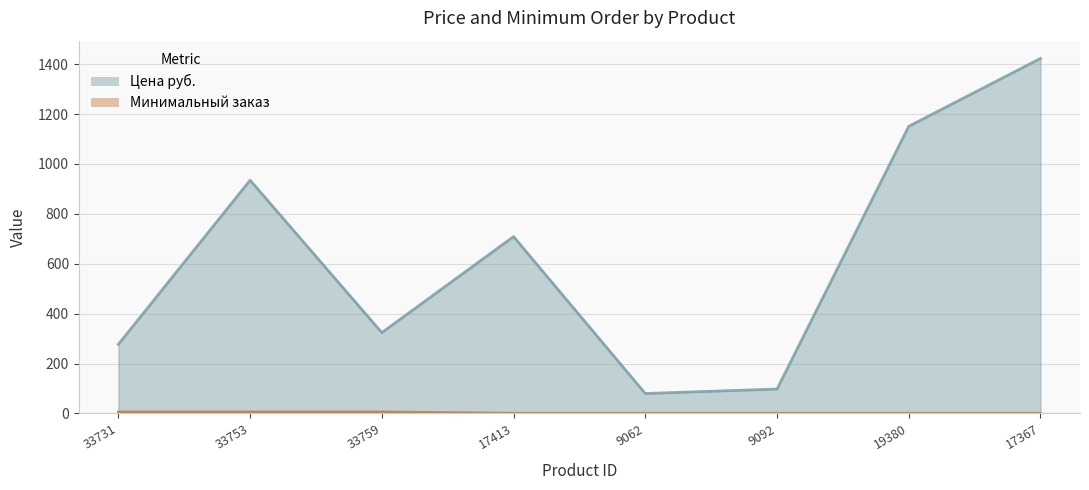

The value of Цена руб. at 33731 is 132. True or false?

False